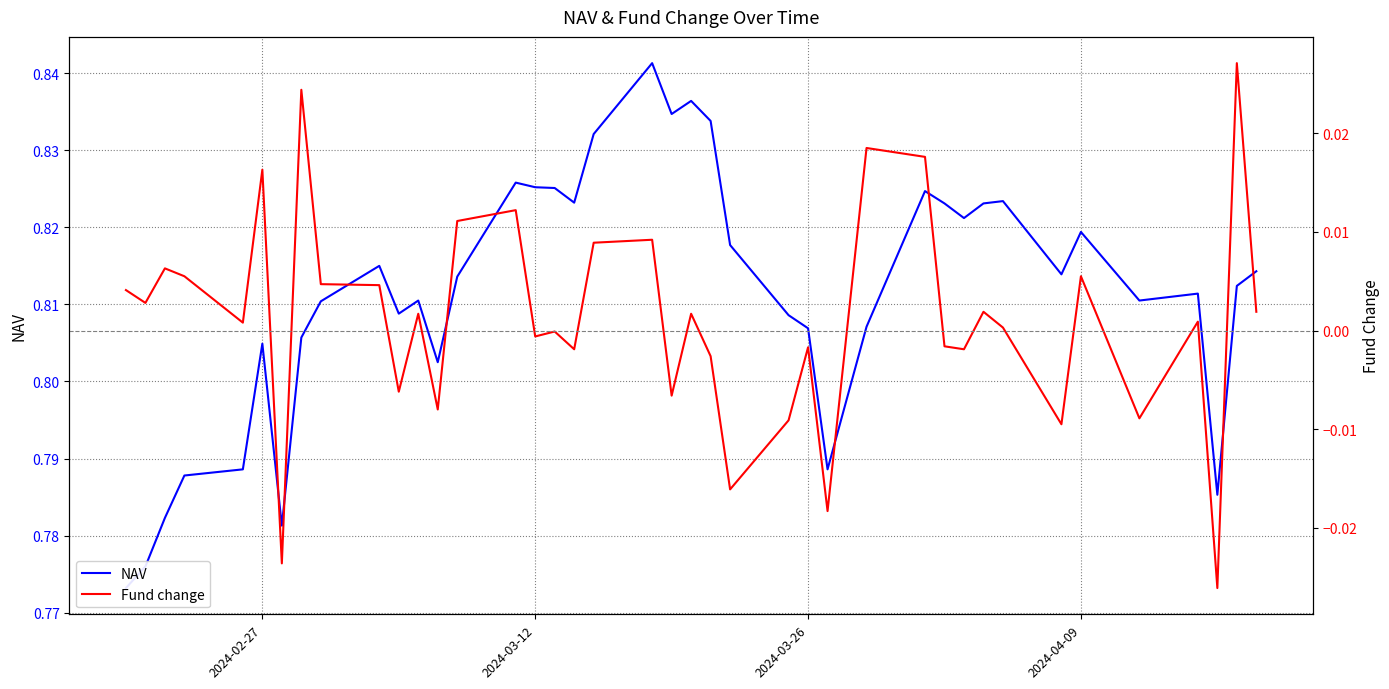

In Fund change, how many points are higher than both neighbors (excluding endpoints)?

14